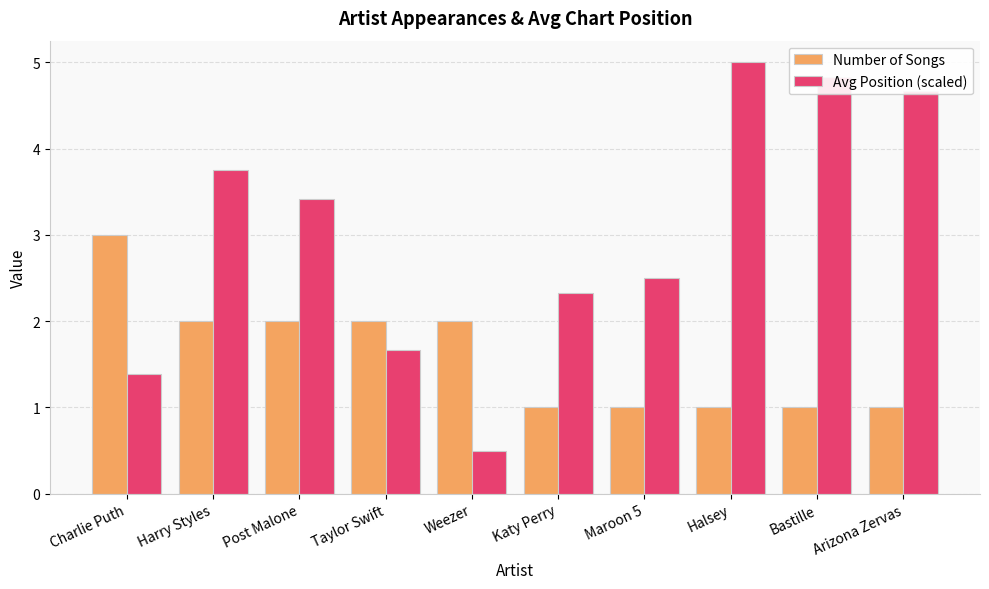

Reading left to right, what are all the values shown in this chart?

Number of Songs: 3.0	2.0	2.0	2.0	2.0	1.0	1.0	1.0	1.0	1.0
Avg Position (scaled): 1.4	3.8	3.4	1.7	0.5	2.3	2.5	5.0	4.8	4.7